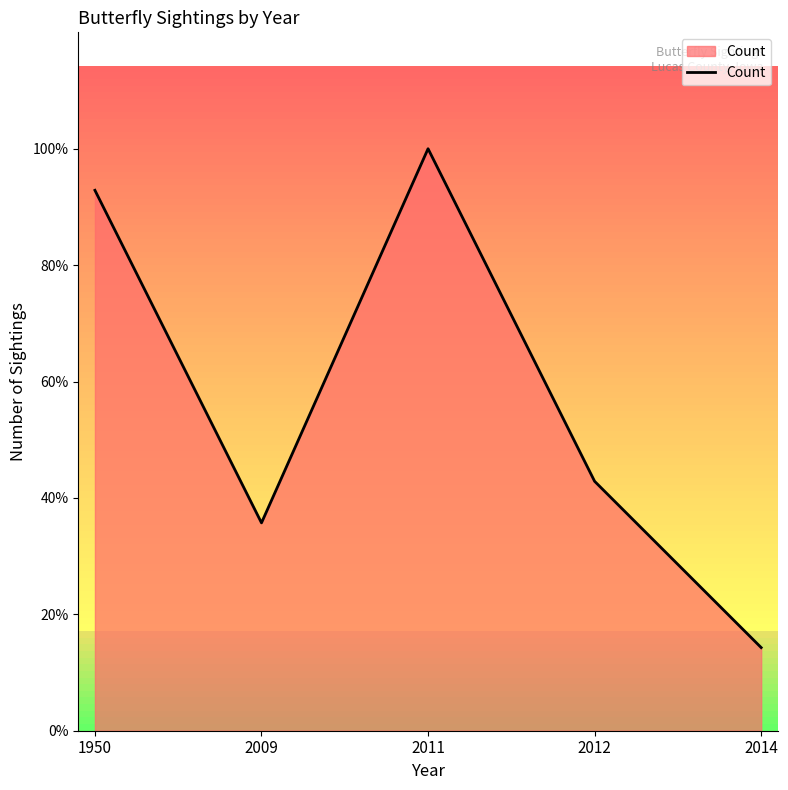

Does the chart have visible grid lines?

No